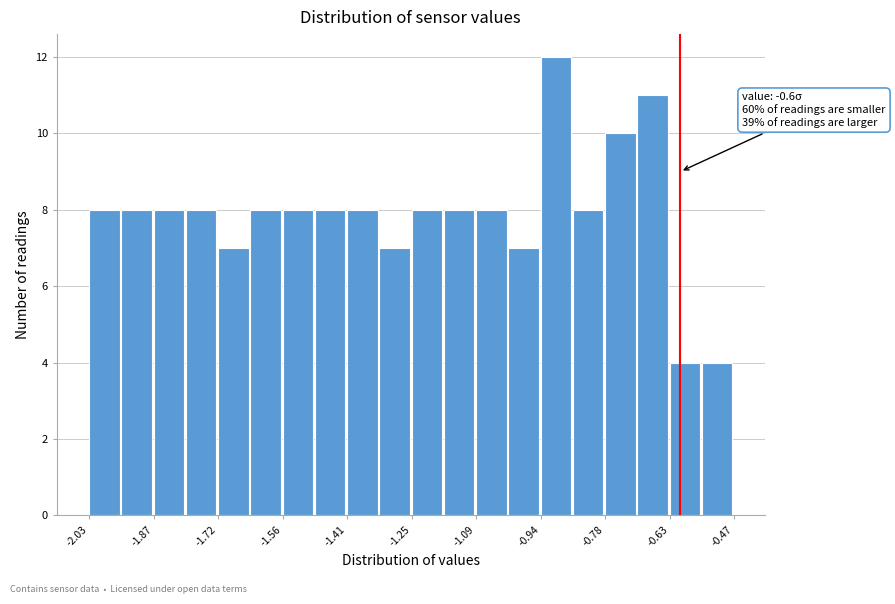

Around what value on the x-axis is the tallest bar? Give the approximate position of its centre, as read against the axis.

-0.90